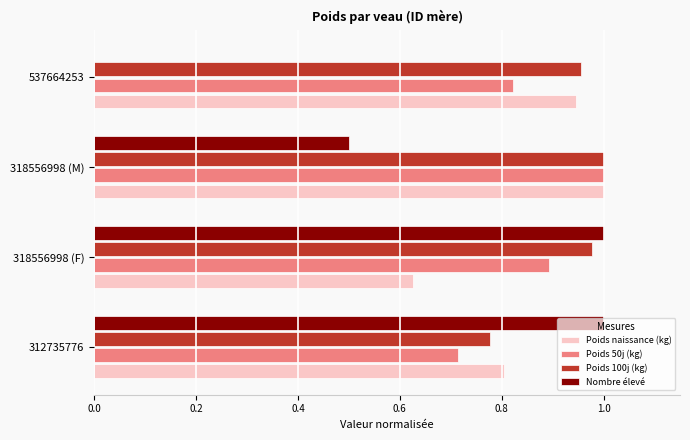

The value of Poids naissance (kg) at 318556998 (M) is 0.4. True or false?

False